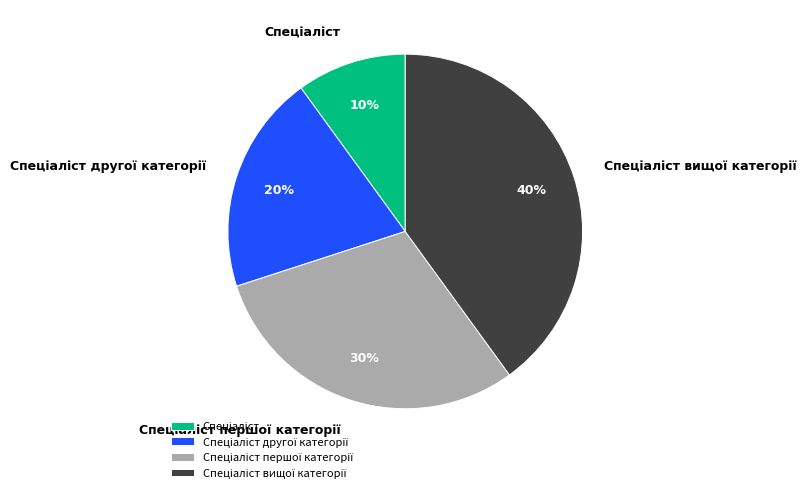

To the nearest percent, what is the difference between the largest and smallest slice percentages?

30%